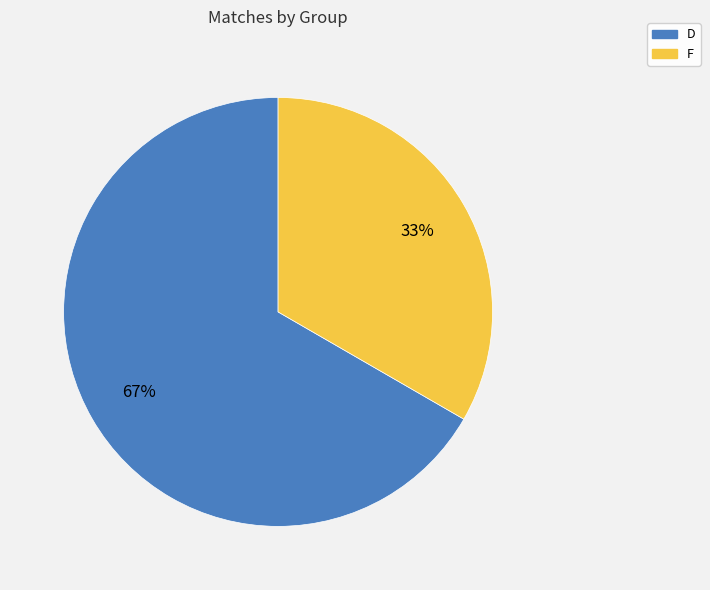

Is D the majority of the pie?

Yes